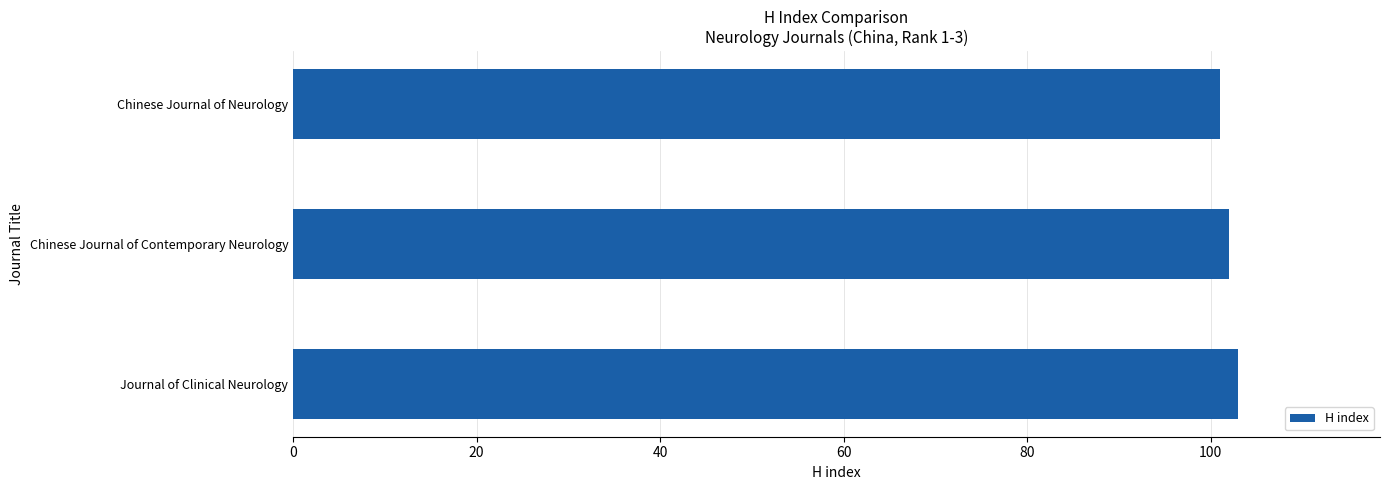

Does the chart contain stacked bars?

No